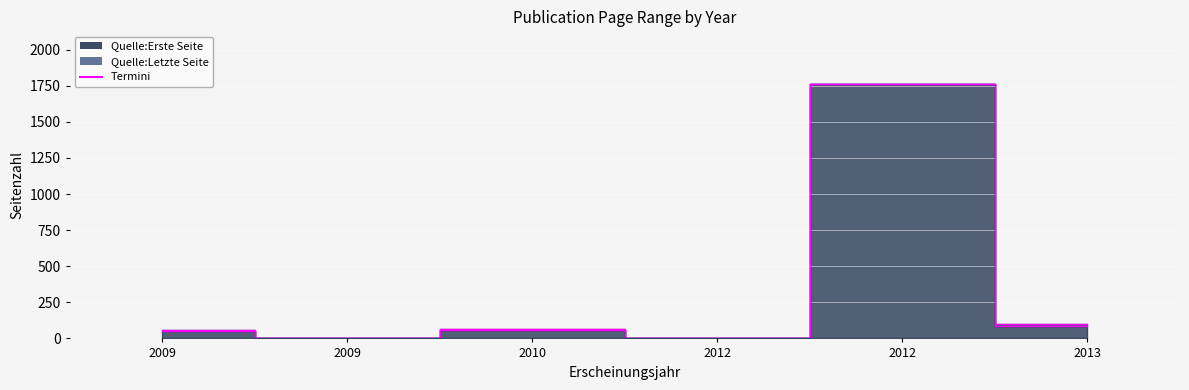

Where is Quelle:Letzte Seite nearest to the value 882?

2013